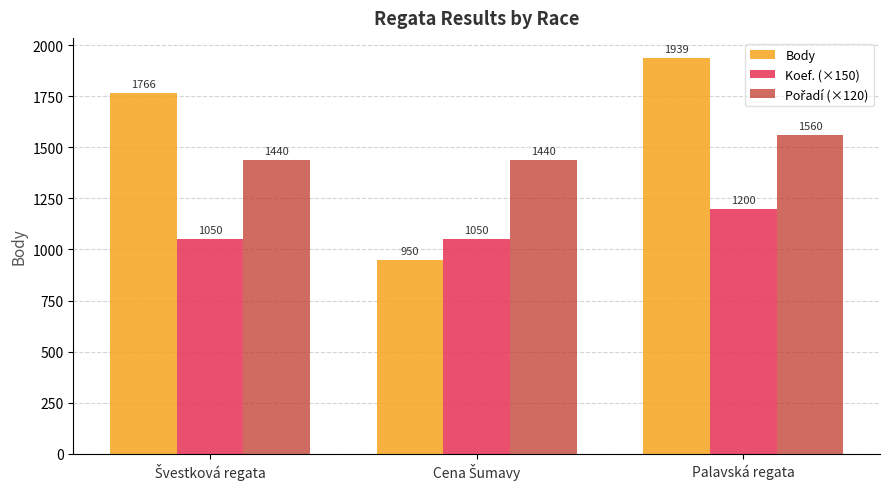

Does the chart contain any negative values?

No